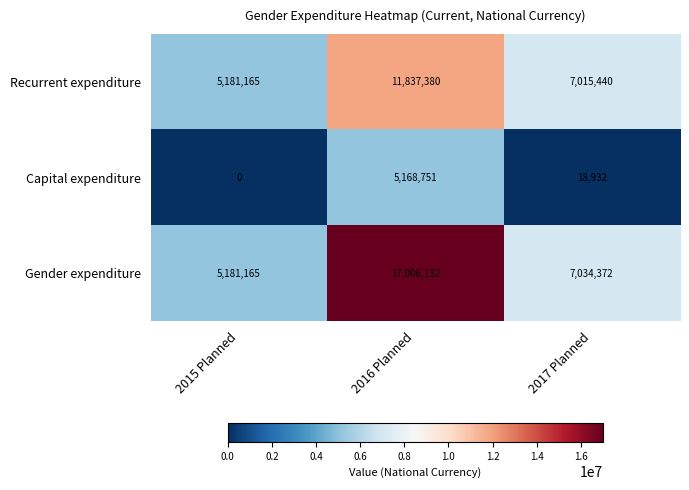

At which label does Capital expenditure reach its minimum?

2015 Planned